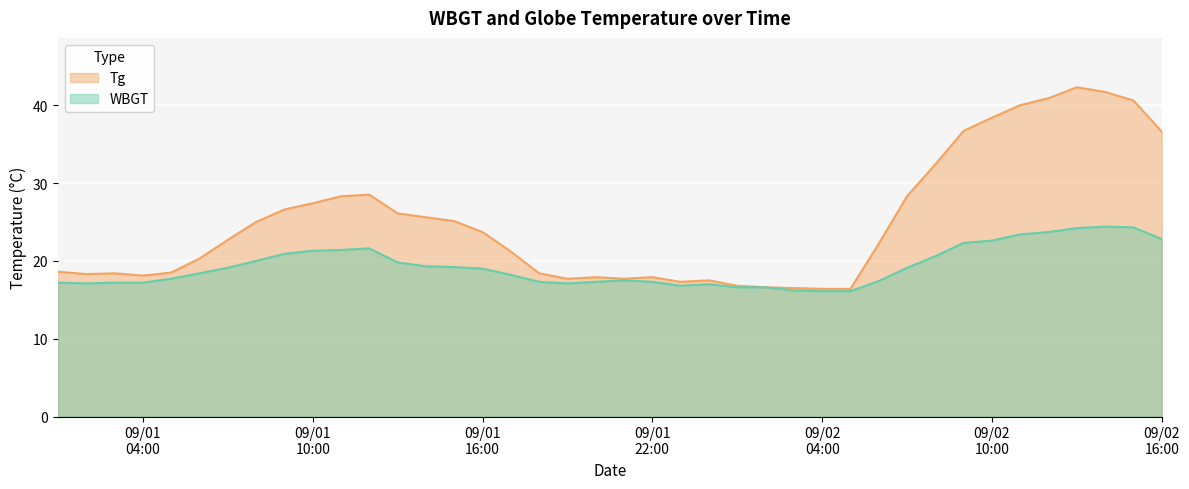

How many series are shown in this chart?

2